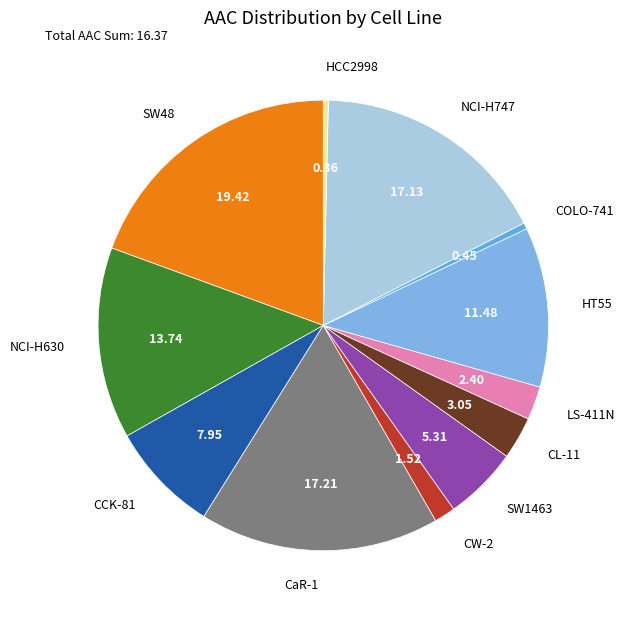

Is there any slice that represents more than half of the pie?

No